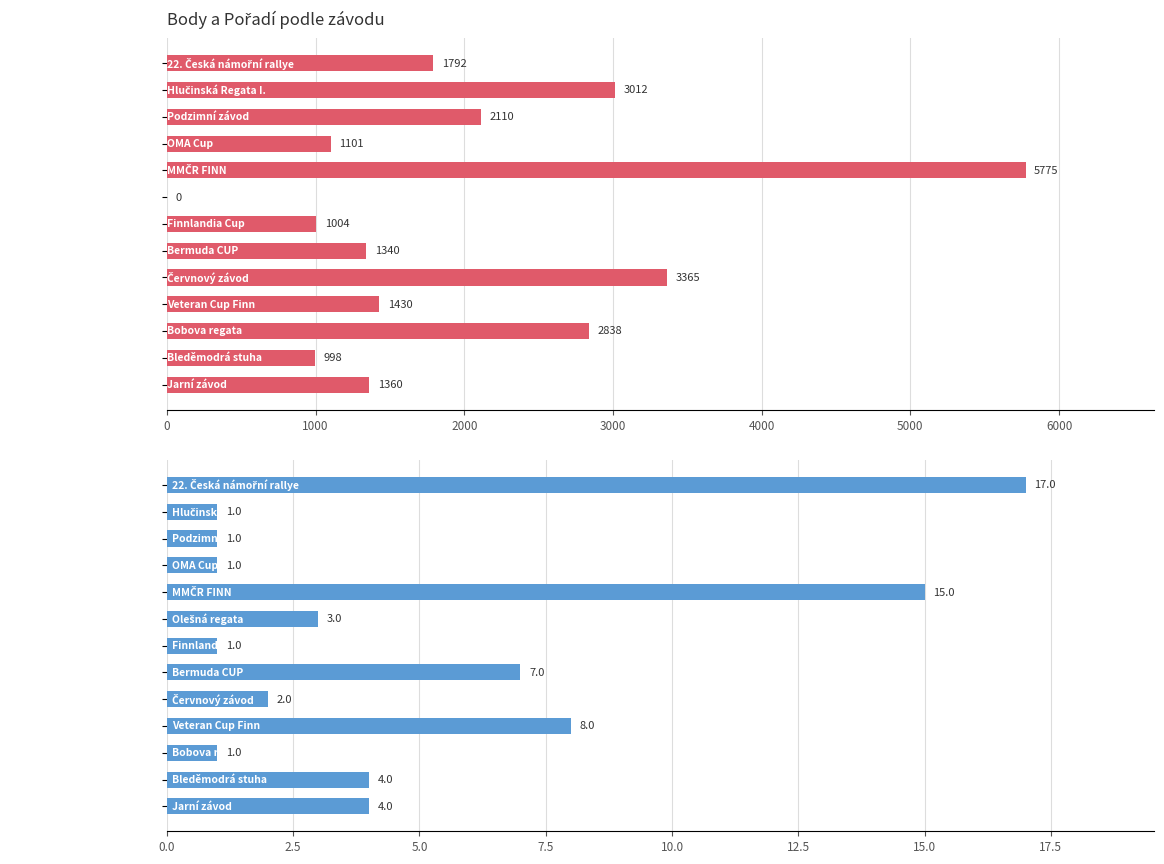

Which series has the largest total across all categories?

Body